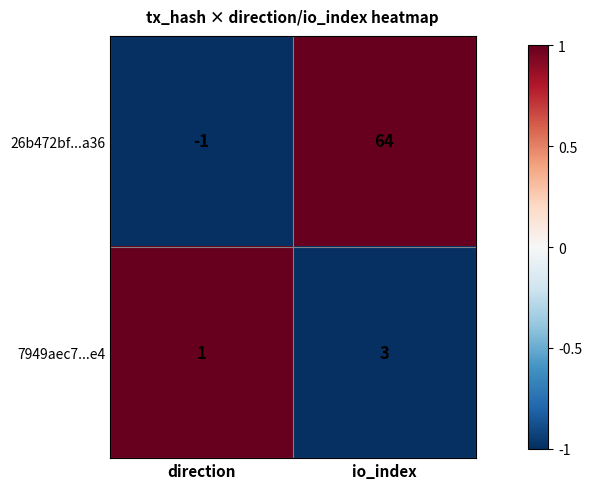

At how many categories does at least one series exceed 0?

2